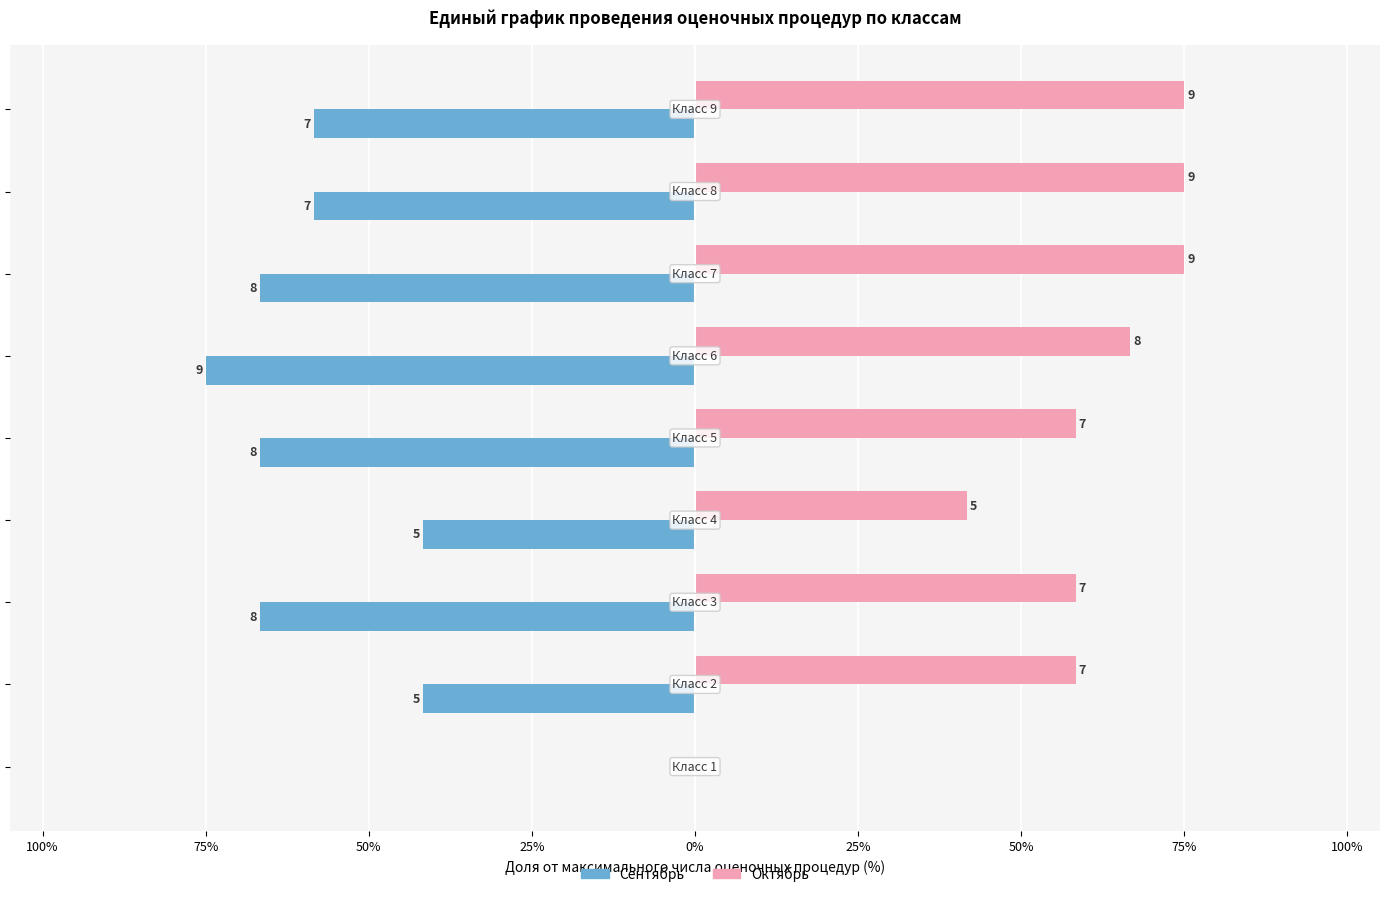

List the series in order of their peak value, lowest first.

Сентябрь, Октябрь